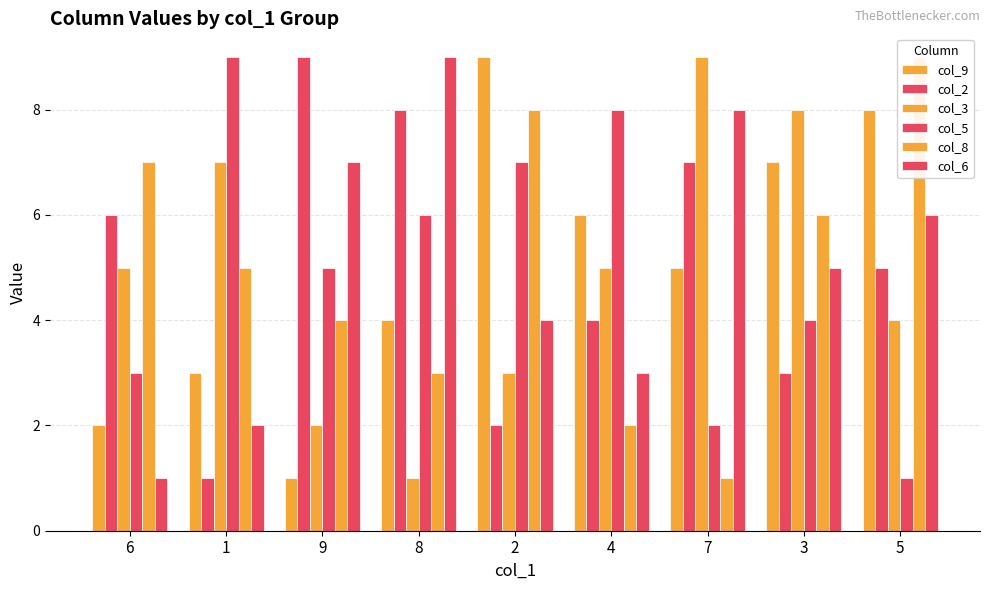

Reading left to right, list all the values displayed in this chart.

col_9: 6=2	1=3	9=1	8=4	2=9	4=6	7=5	3=7	5=8
col_2: 6=6	1=1	9=9	8=8	2=2	4=4	7=7	3=3	5=5
col_3: 6=5	1=7	9=2	8=1	2=3	4=5	7=9	3=8	5=4
col_5: 6=3	1=9	9=5	8=6	2=7	4=8	7=2	3=4	5=1
col_8: 6=7	1=5	9=4	8=3	2=8	4=2	7=1	3=6	5=9
col_6: 6=1	1=2	9=7	8=9	2=4	4=3	7=8	3=5	5=6